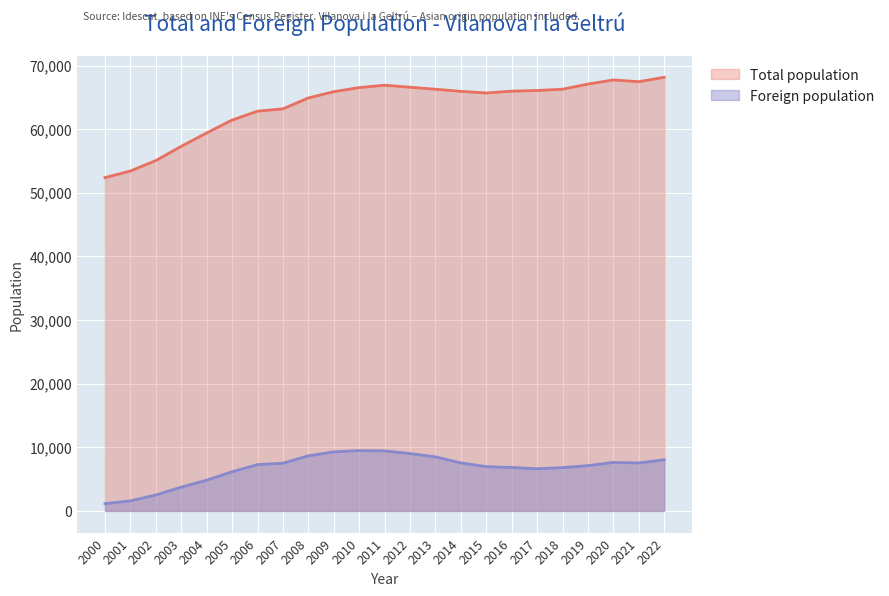

At which category does Total population reach its first local peak?

2011